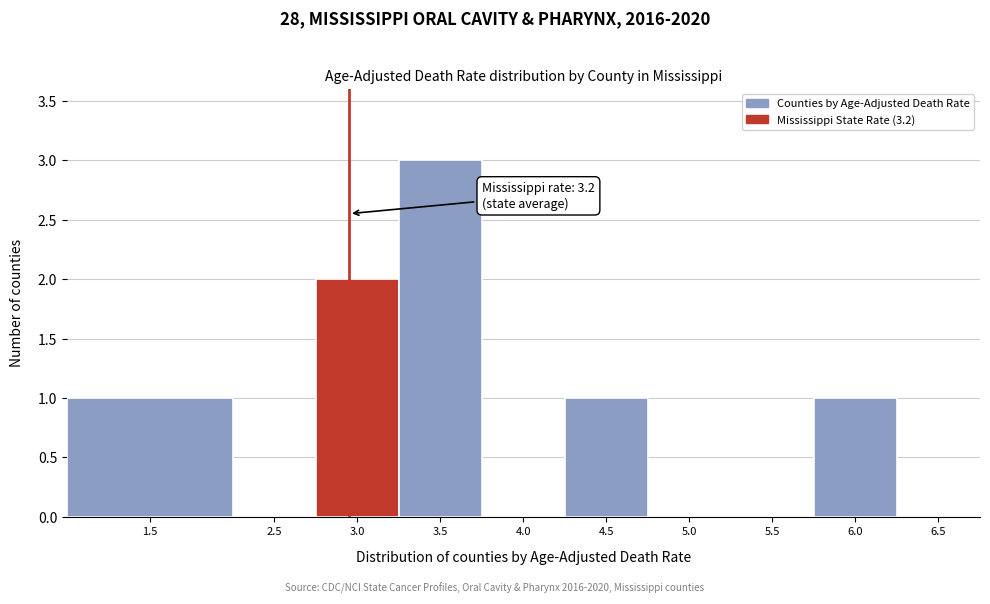

Reading left to right, transcribe all the data shown in this chart.

1.5=1	2.5=0	3.0=2	3.5=3	4.0=0	4.5=1	5.0=0	5.5=0	6.0=1	6.5=0